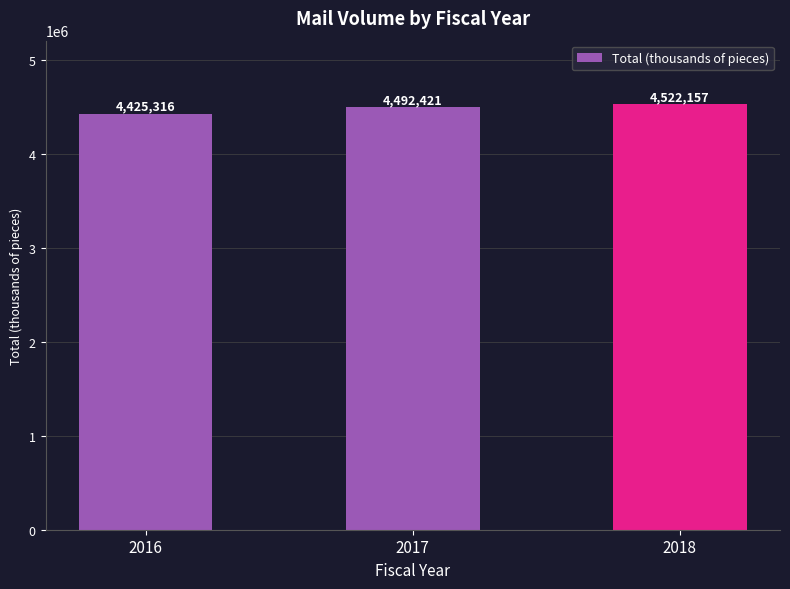

Does the chart contain stacked bars?

No